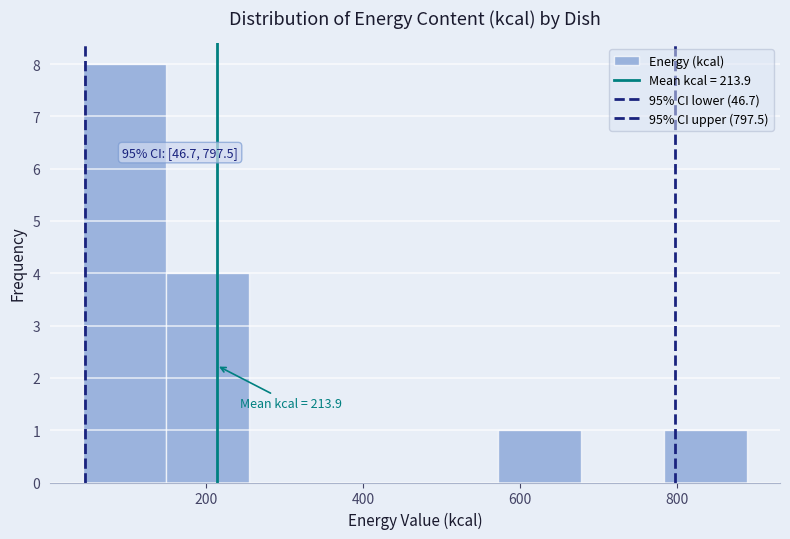

Which range on the x-axis has the tallest bar?

40 to 140